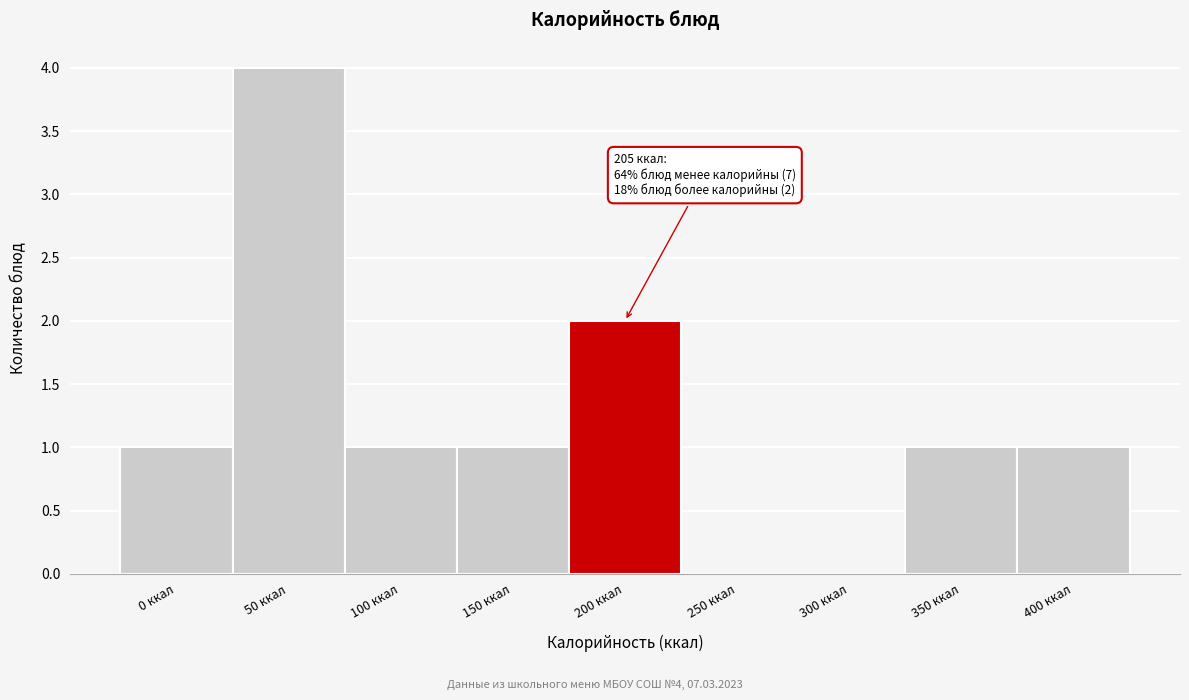

Reading left to right, transcribe all the data shown in this chart.

0 ккал=1	50 ккал=4	100 ккал=1	150 ккал=1	200 ккал=2	250 ккал=0	300 ккал=0	350 ккал=1	400 ккал=1